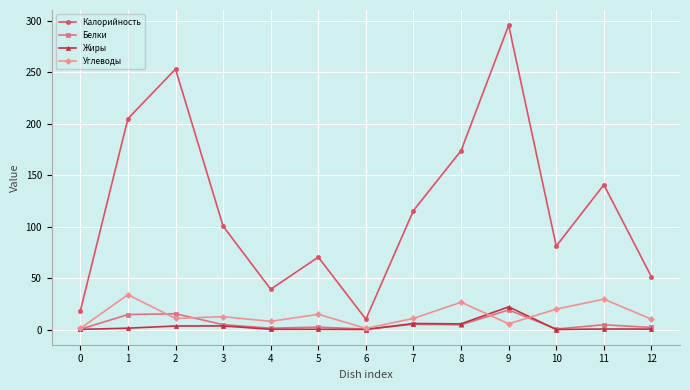

True or false: Углеводы has a value of 10.7 at 2.

True